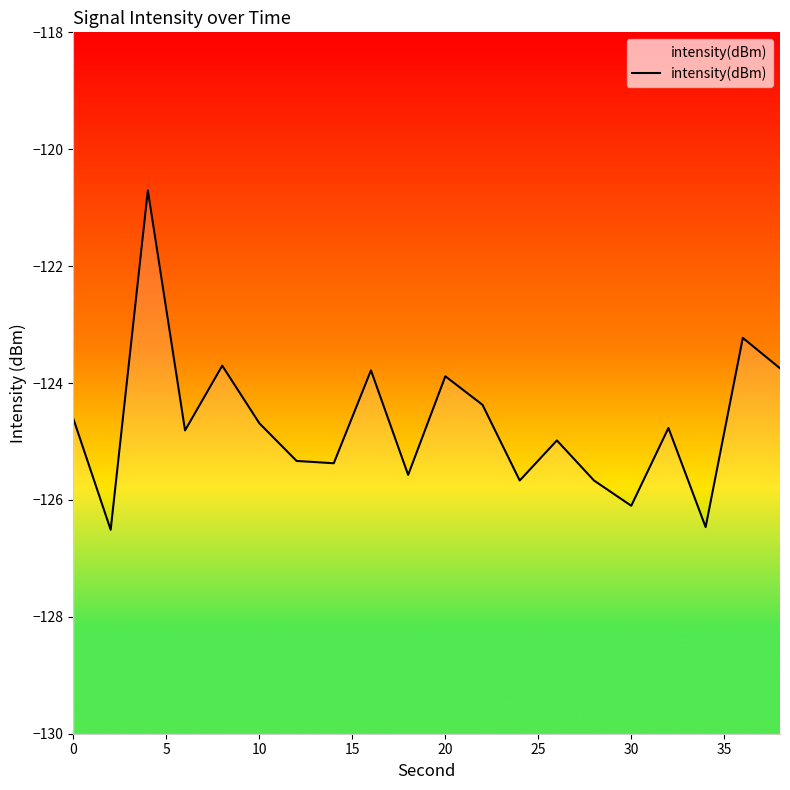

The chart shows a value of -203.8 at 30. True or false?

False